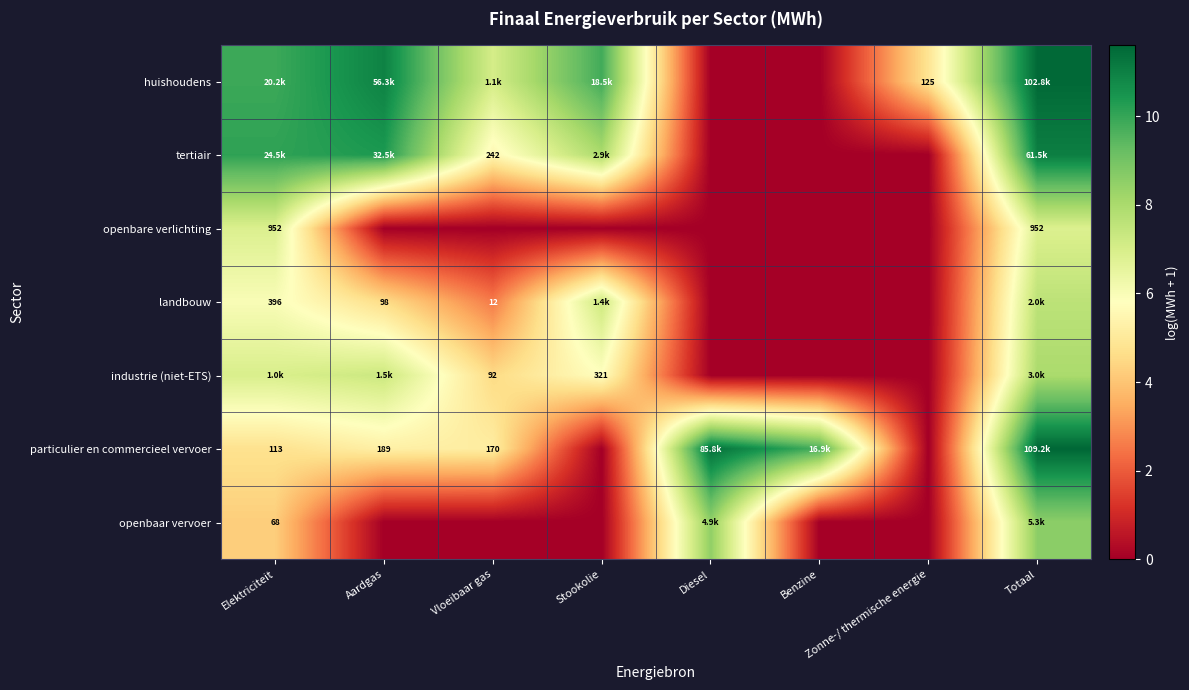

At which label is huishoudens closest to 5?

Zonne-/ thermische energie